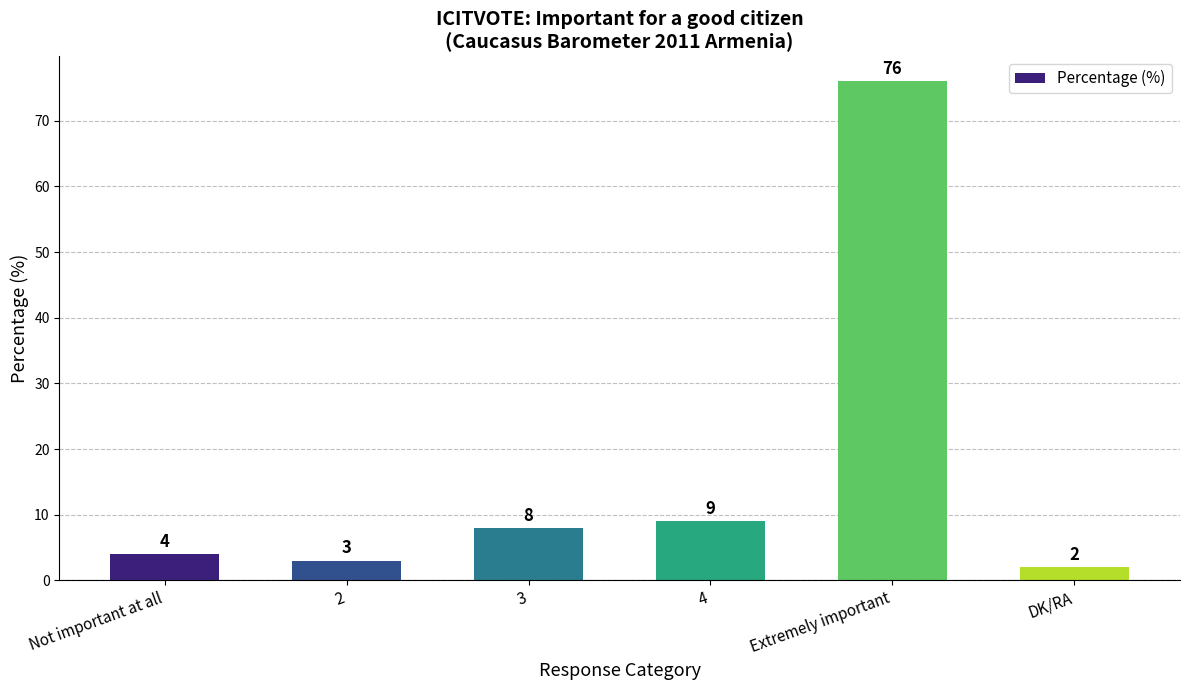

Approximately how many times larger is the value at Extremely important compared to 4?

8.4